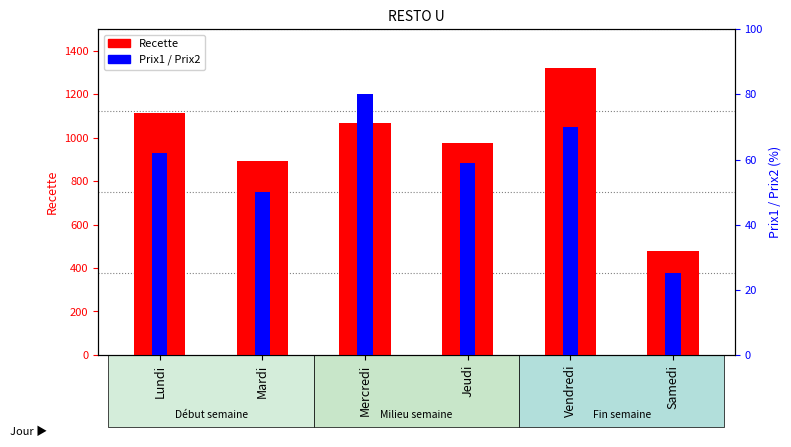

Between Vendredi and Lundi, which is larger?

Vendredi